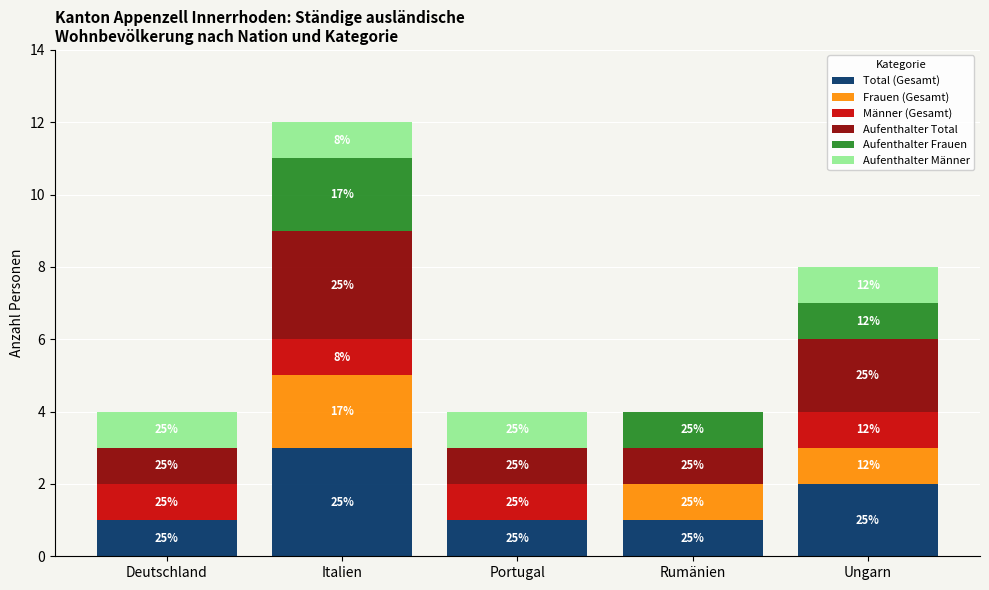

The Total (Gesamt) series shows 2 at Ungarn. True or false?

True